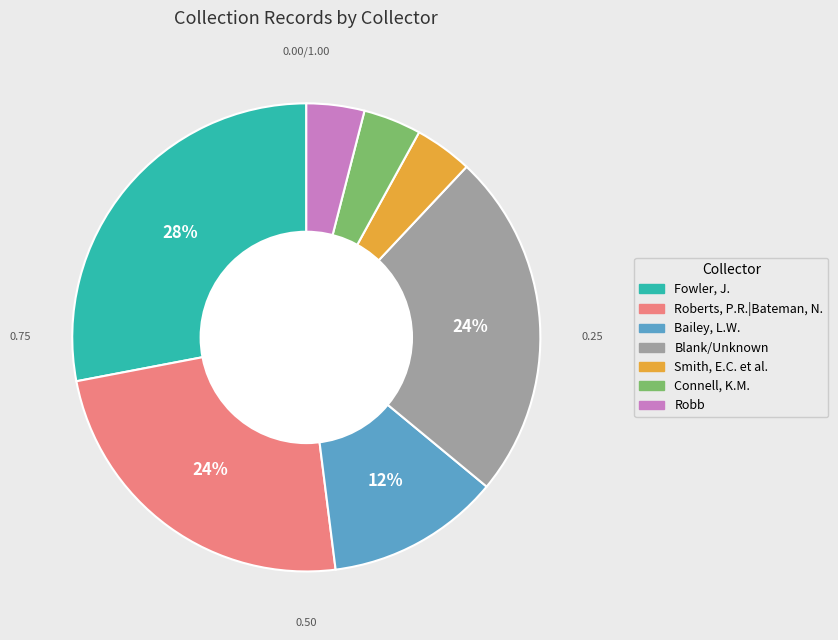

How many slices are in this pie chart?

7